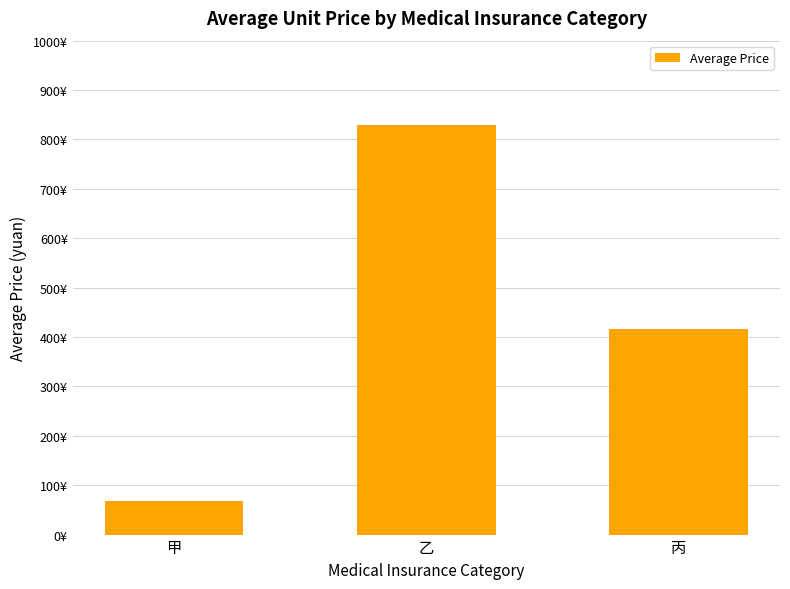

Rank the categories by value from lowest to highest.

甲, 丙, 乙